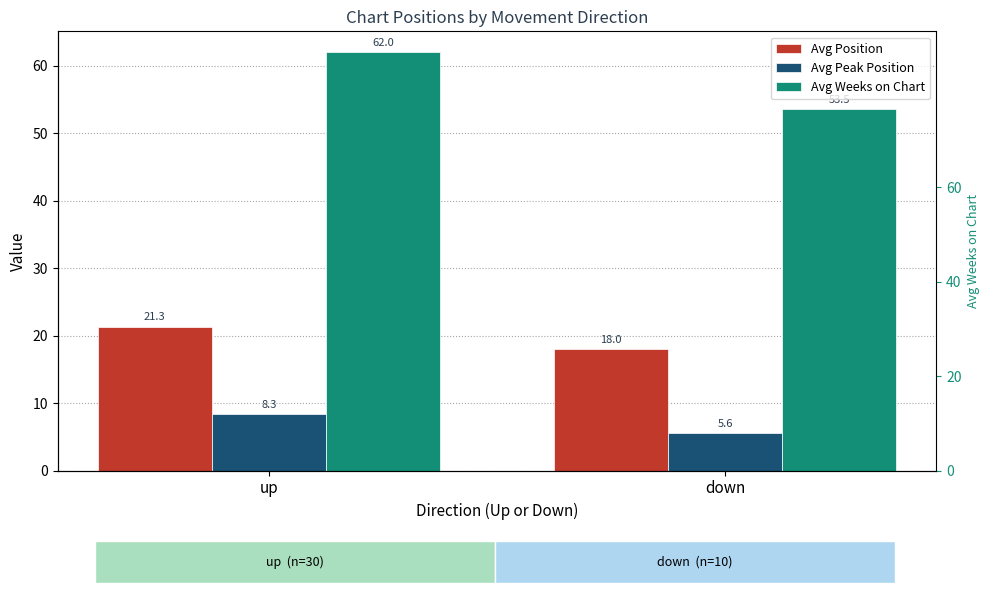

At how many categories does at least one series exceed 36?

2